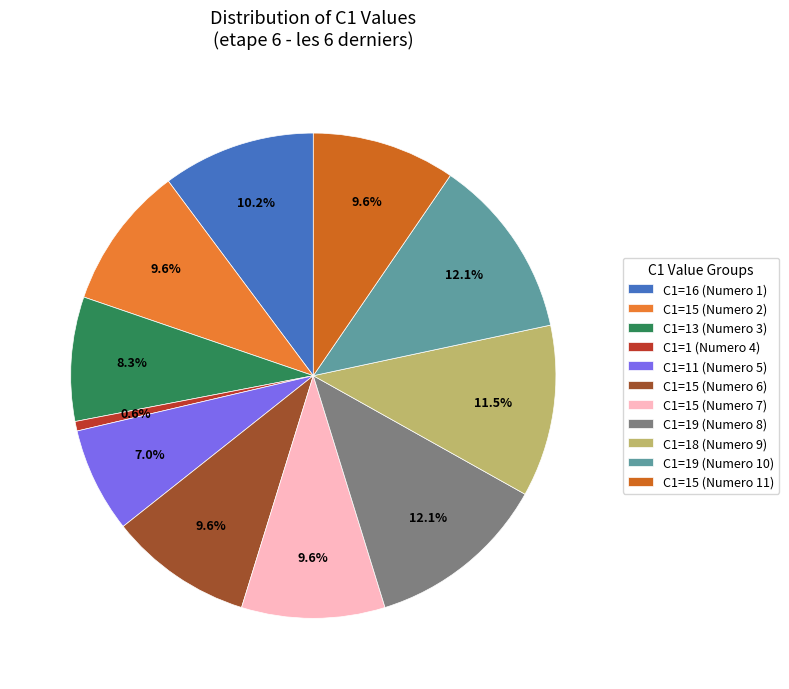

How many segments does this pie chart have?

11